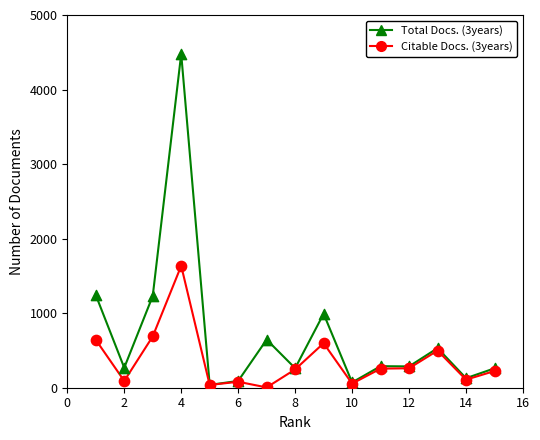

Across all series, what Y value is closest to 2241?

1635